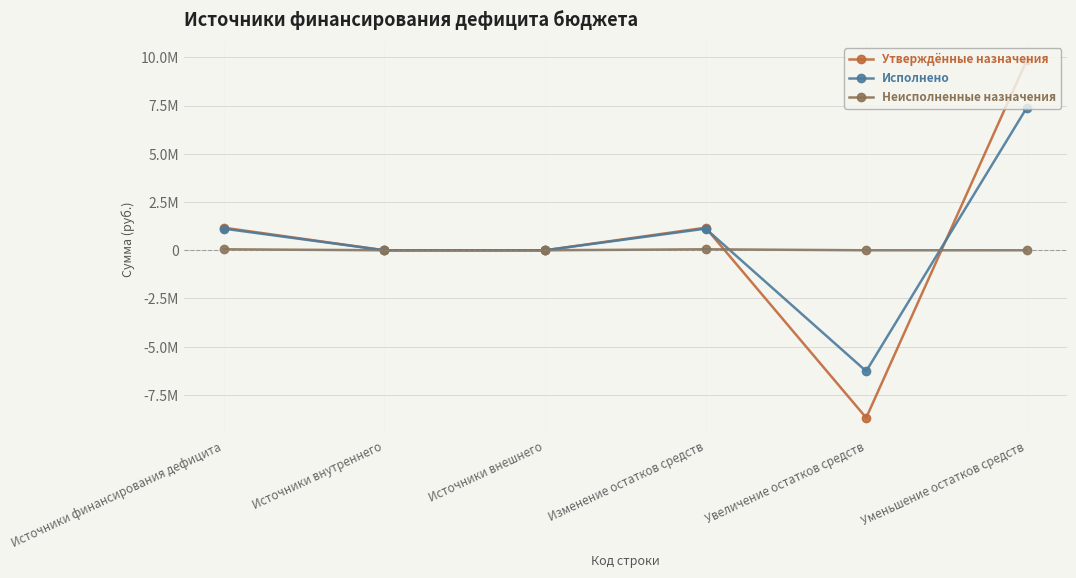

Which category has the lowest value across all series?

Увеличение остатков средств